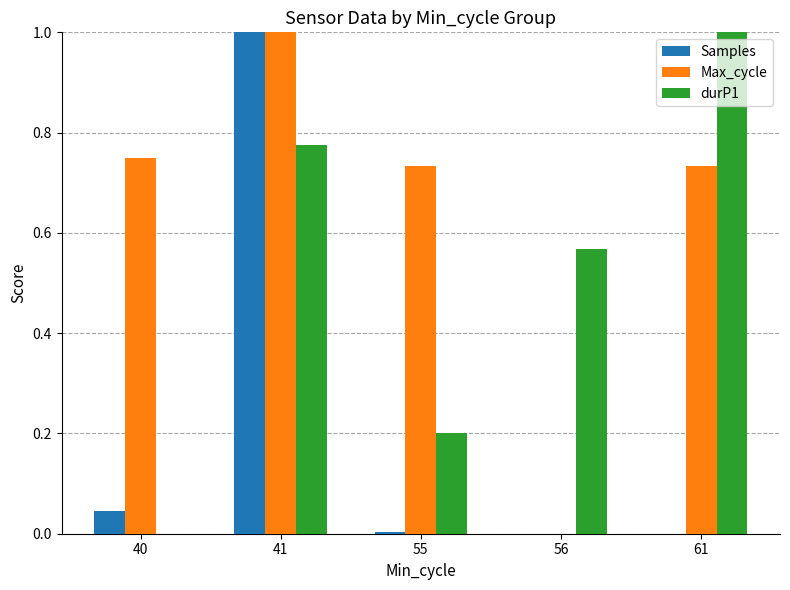

Between 55 and 61, which series saw the biggest shift?

durP1